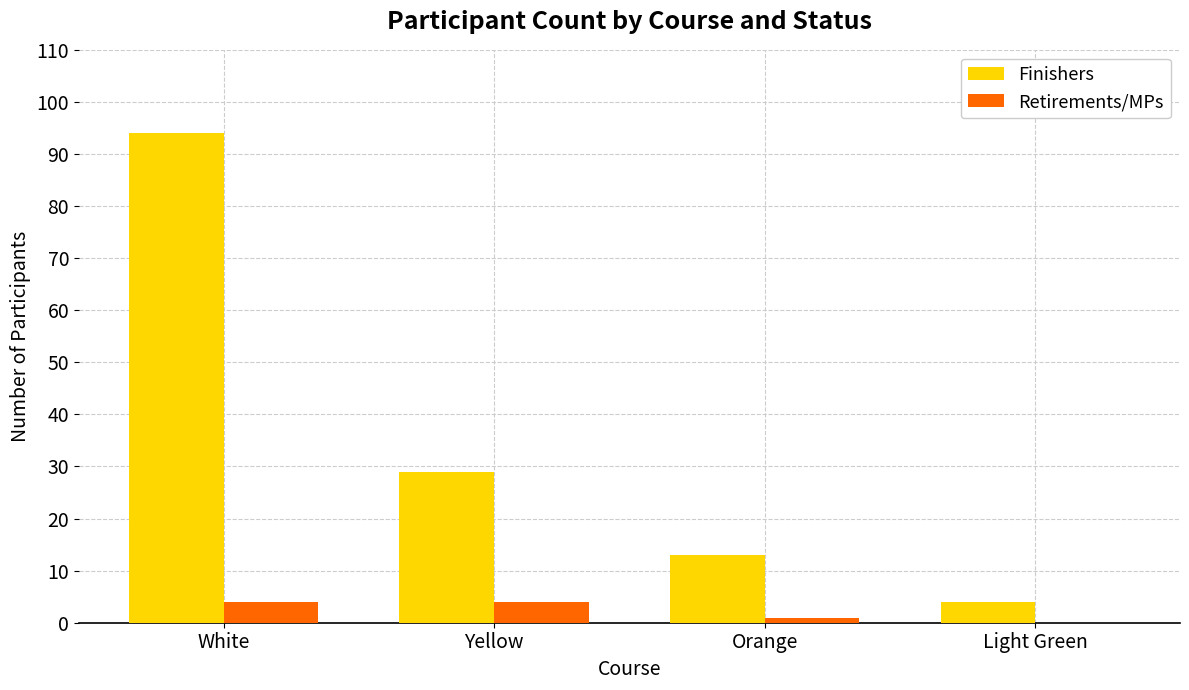

Which series changed the most between Yellow and Light Green?

Finishers